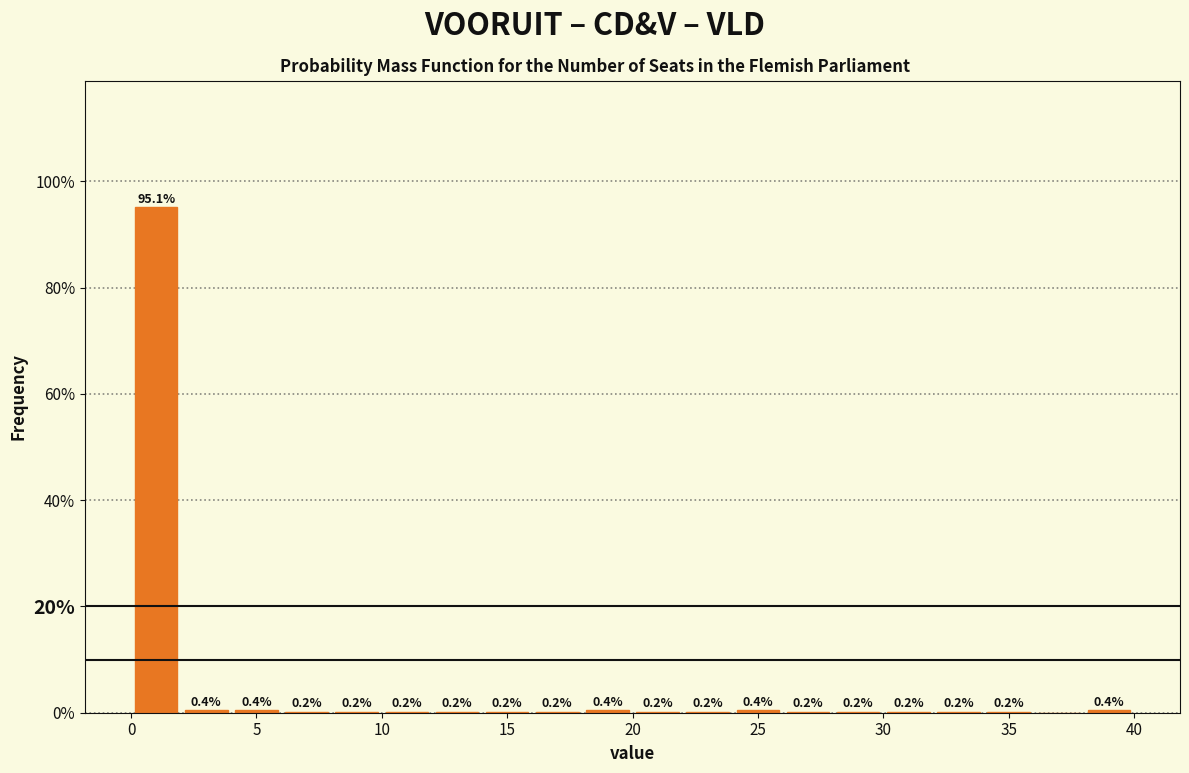

Which range on the x-axis has the tallest bar?

0 to 2